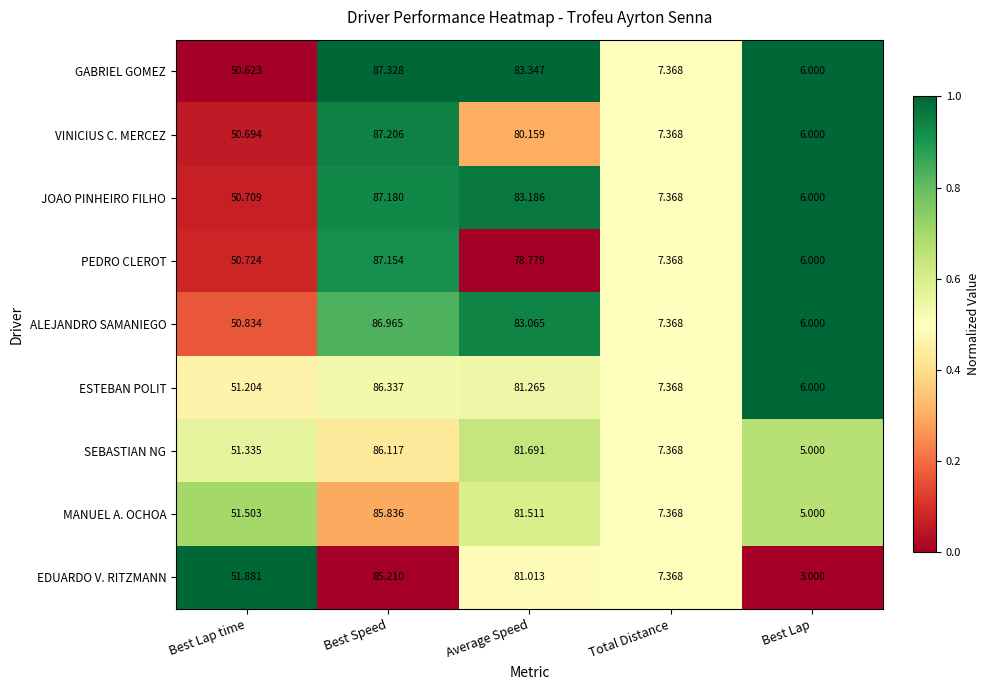

Between Best Lap time and Best Lap, which series saw the biggest shift?

EDUARDO V. RITZMANN